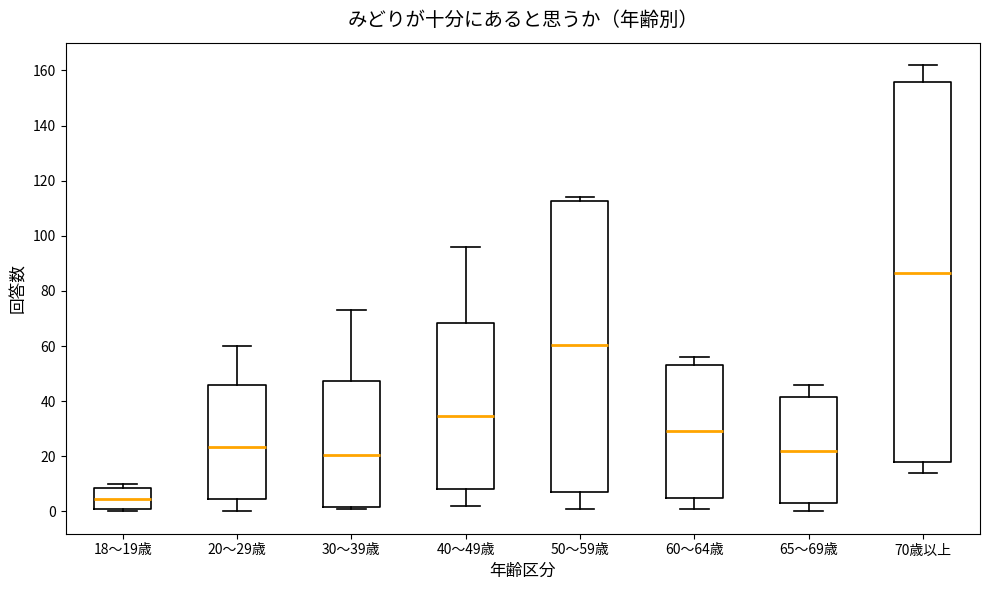

Which box has the lowest median line?

18～19歳